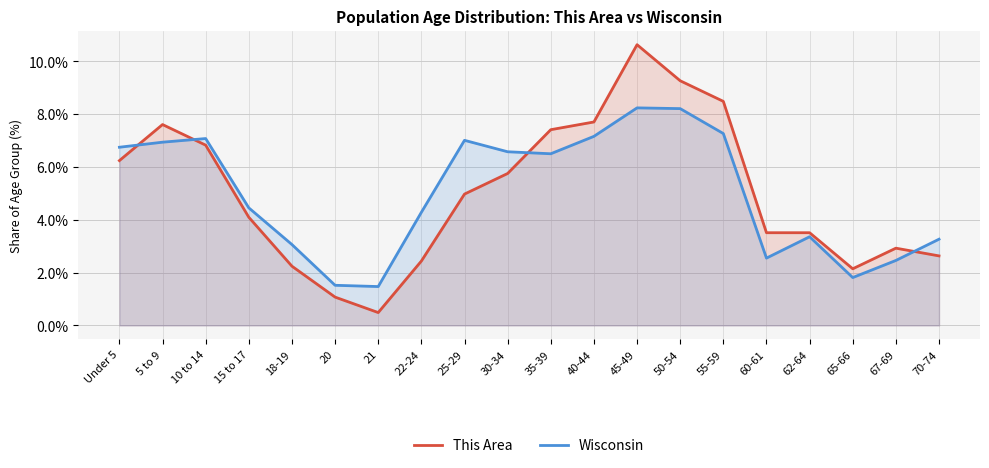

The Wisconsin series shows 6.8 at Under 5. True or false?

True